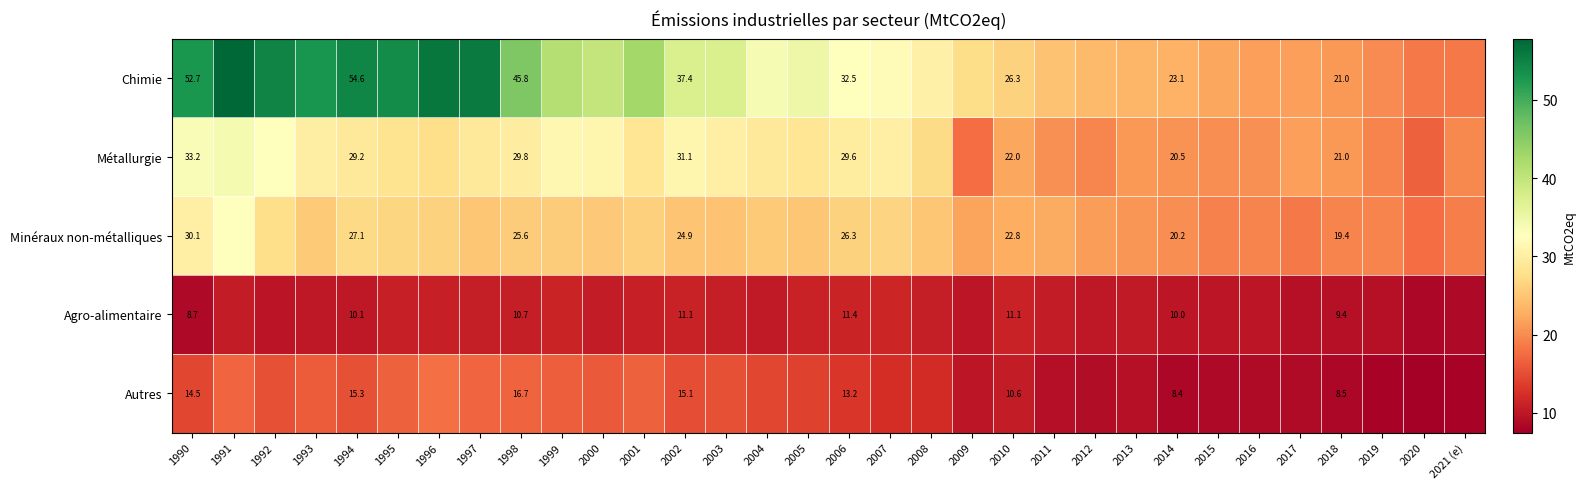

What is the approximate value of Autres at 1997?

17.0